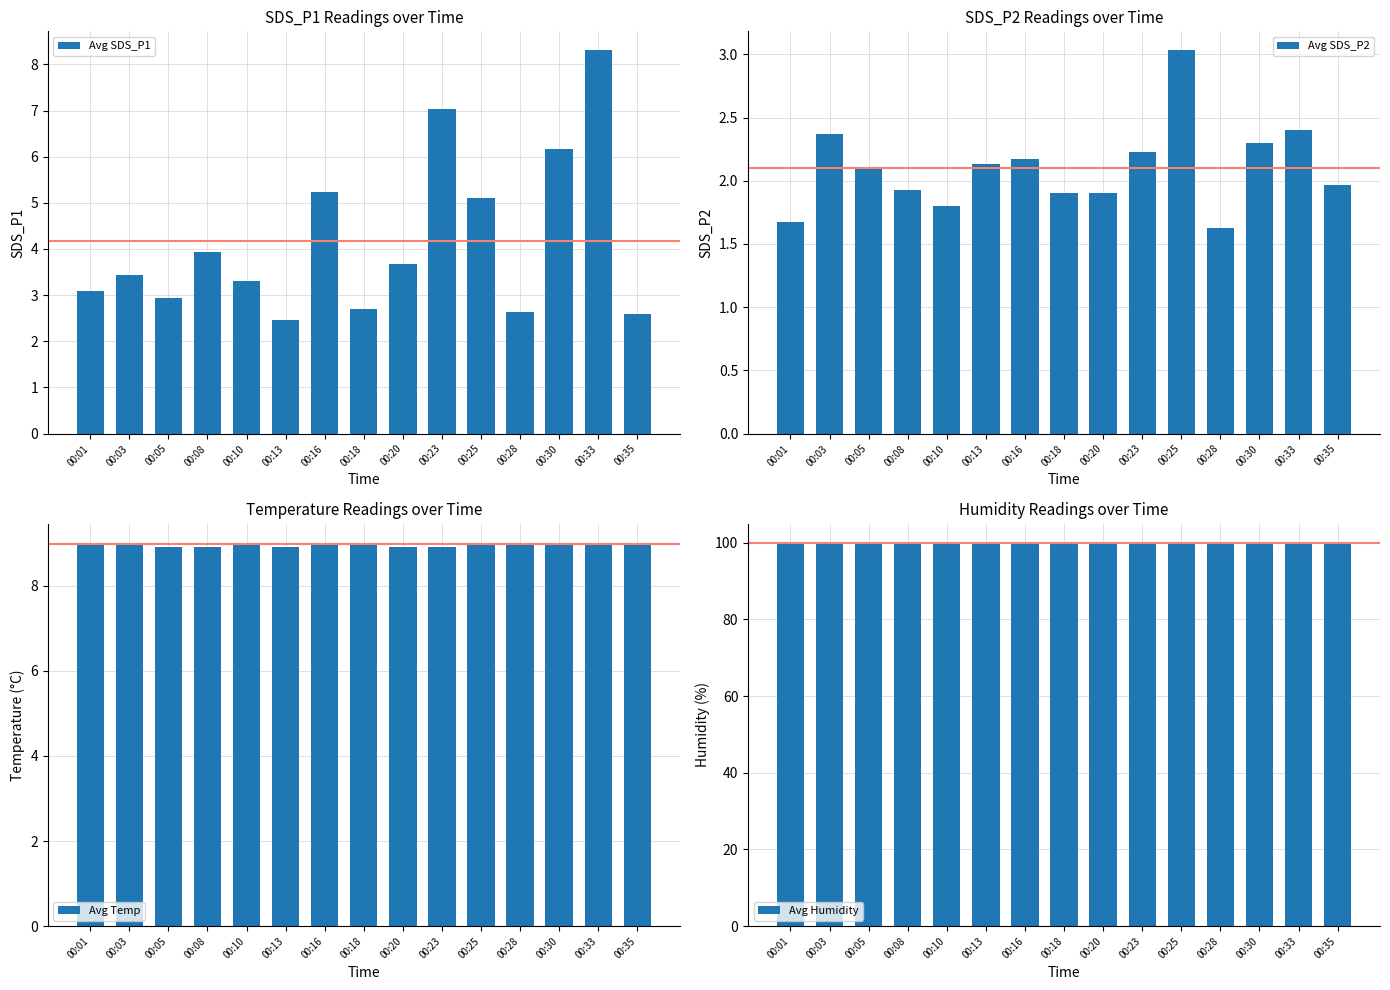

What is the maximum value shown in the chart?

99.9